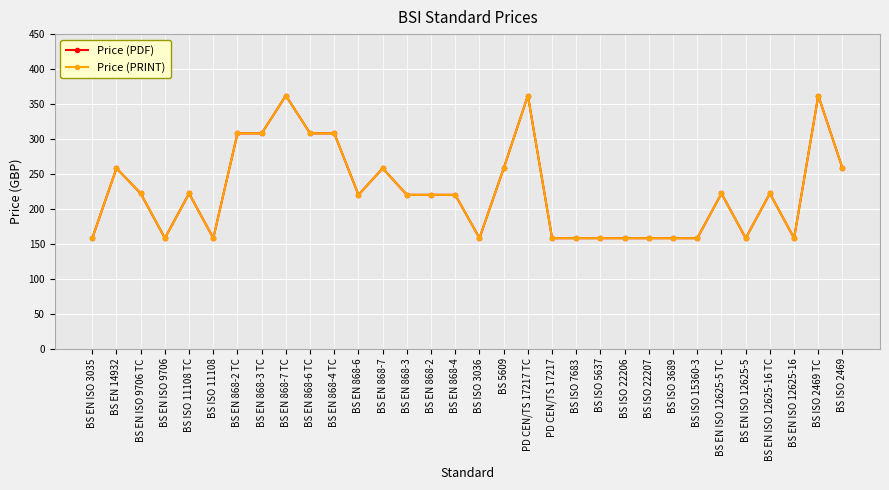

Reading left to right, list all the values displayed in this chart.

Price (PDF): 158	258	222	158	222	158	308	308	362	308	308	220	258	220	220	220	158	258	362	158	158	158	158	158	158	158	222	158	222	158	362	258
Price (PRINT): 158	258	222	158	222	158	308	308	362	308	308	220	258	220	220	220	158	258	362	158	158	158	158	158	158	158	222	158	222	158	362	258